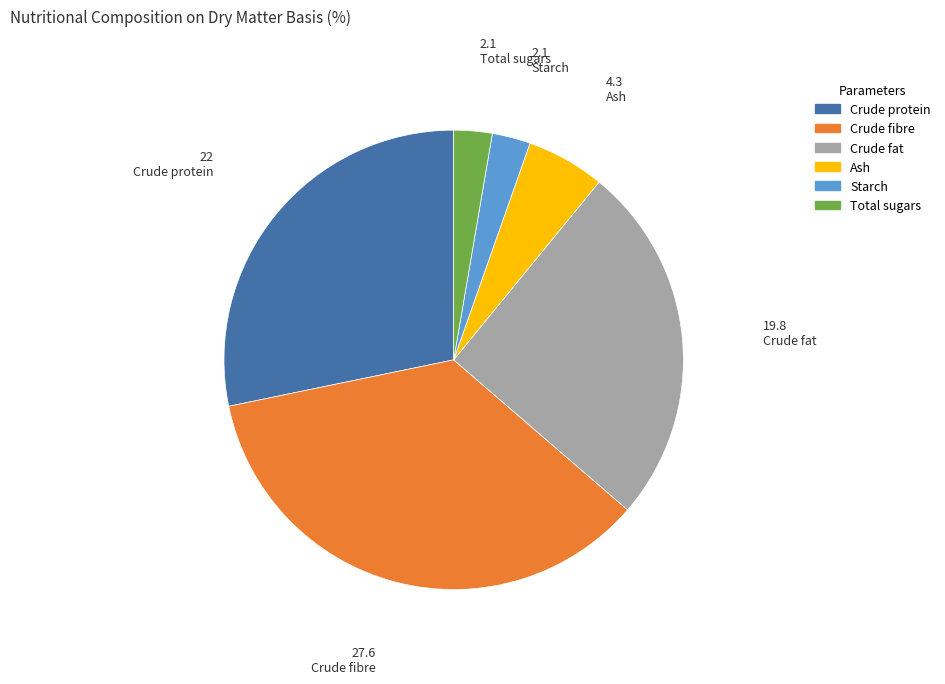

How many slices are in this pie chart?

6